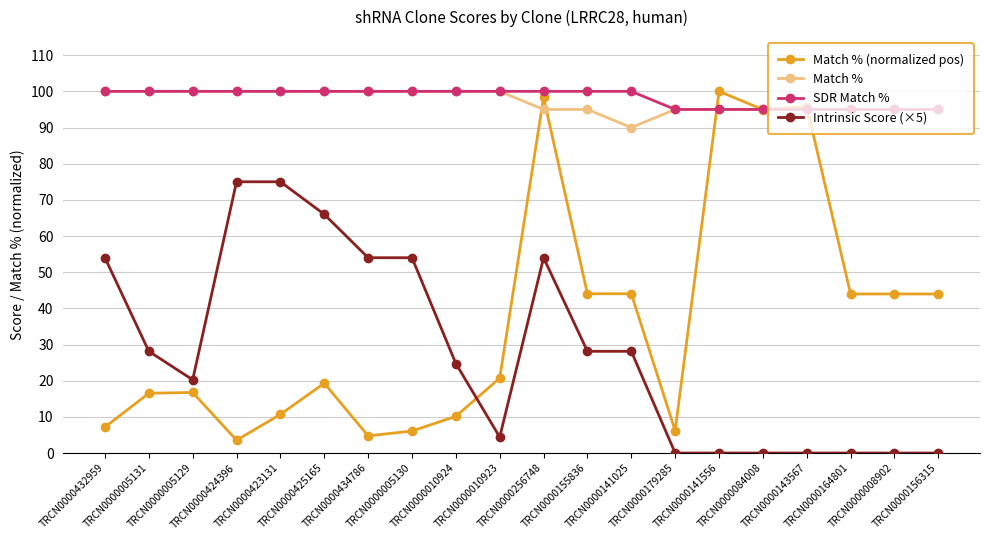

How many values in the SDR Match % series are below 100?

7